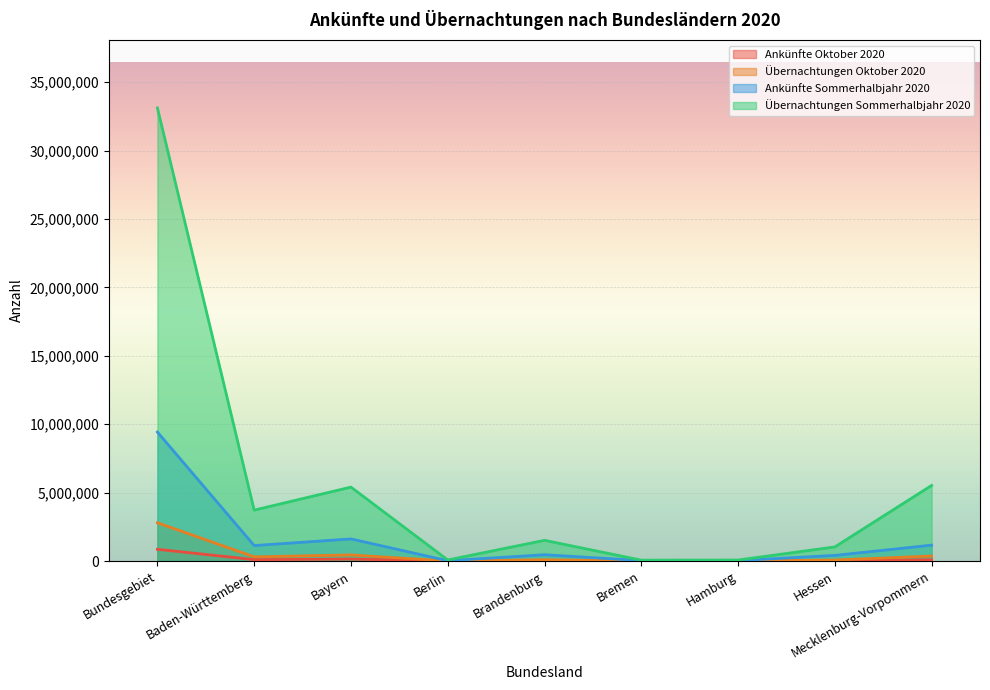

Where is the first local maximum for Ankünfte Oktober 2020?

Bayern